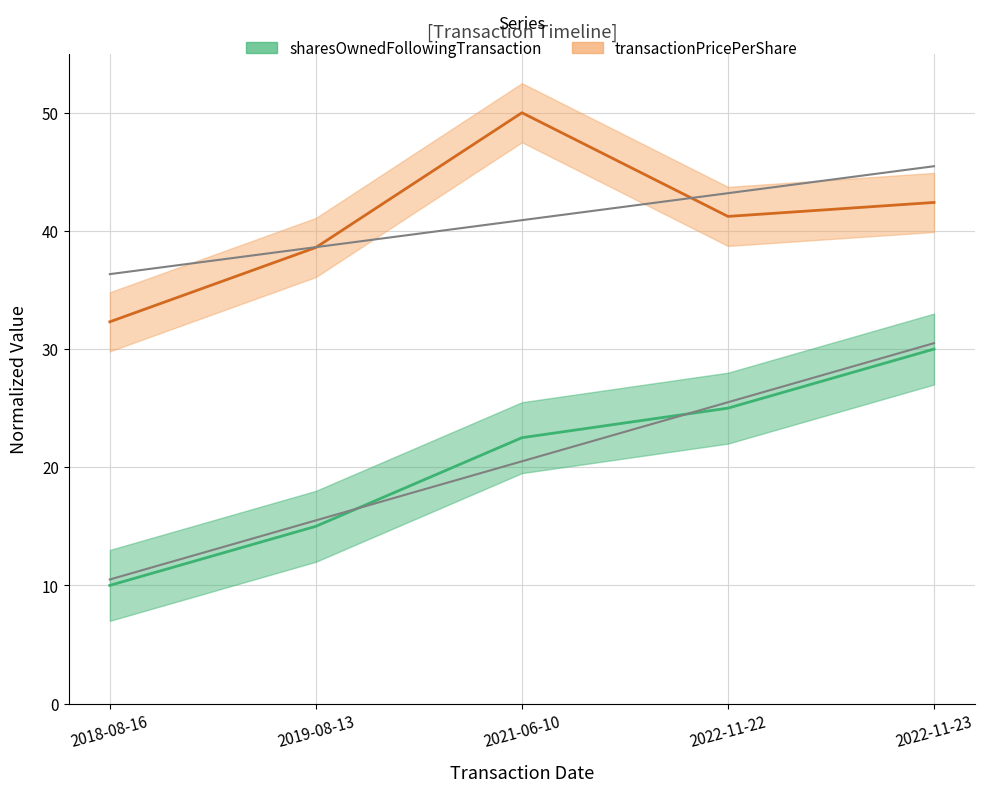

What is the label of the 3rd point from the right?

2021-06-10